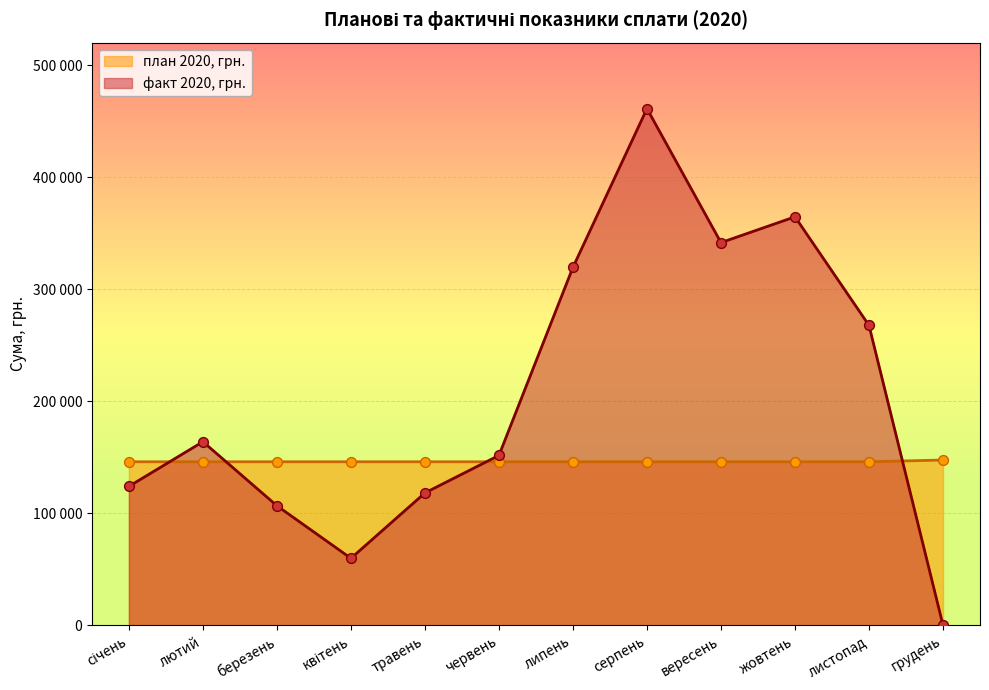

What is the total value across all series at квітень?

205643.0